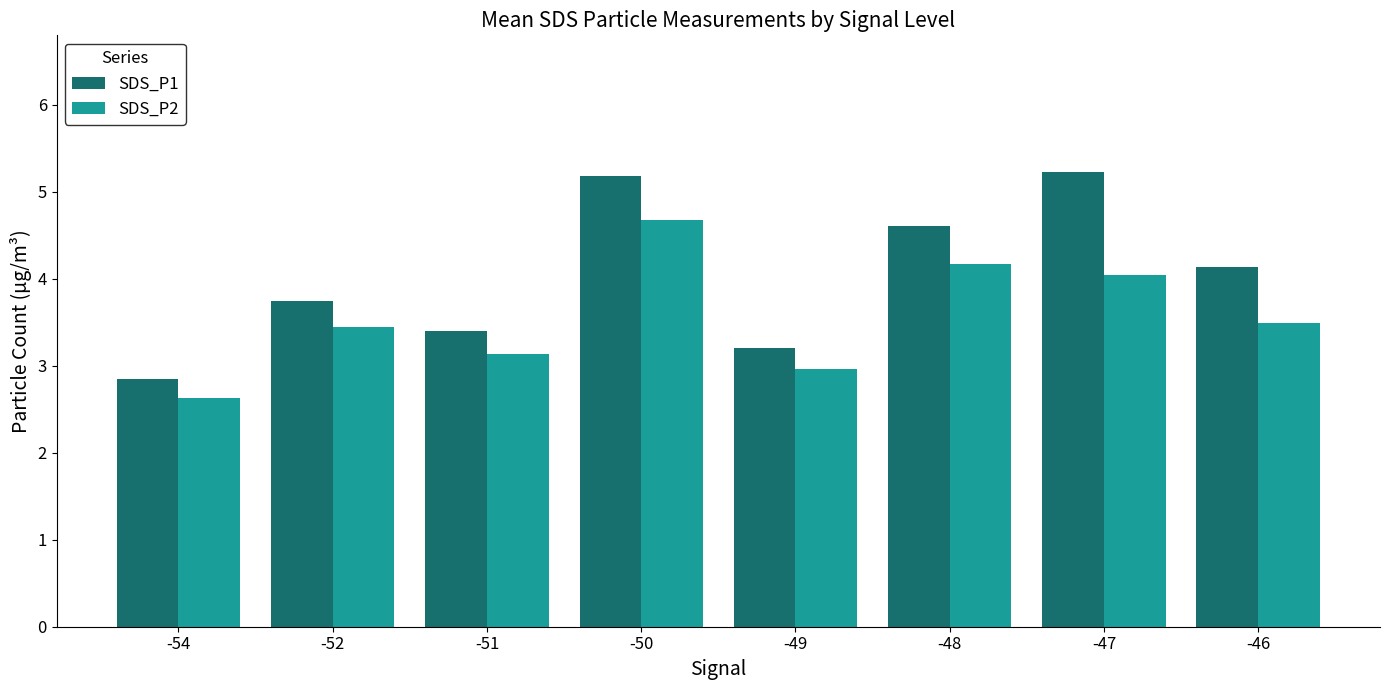

List the series in order of their overall mean, lowest first.

SDS_P2, SDS_P1